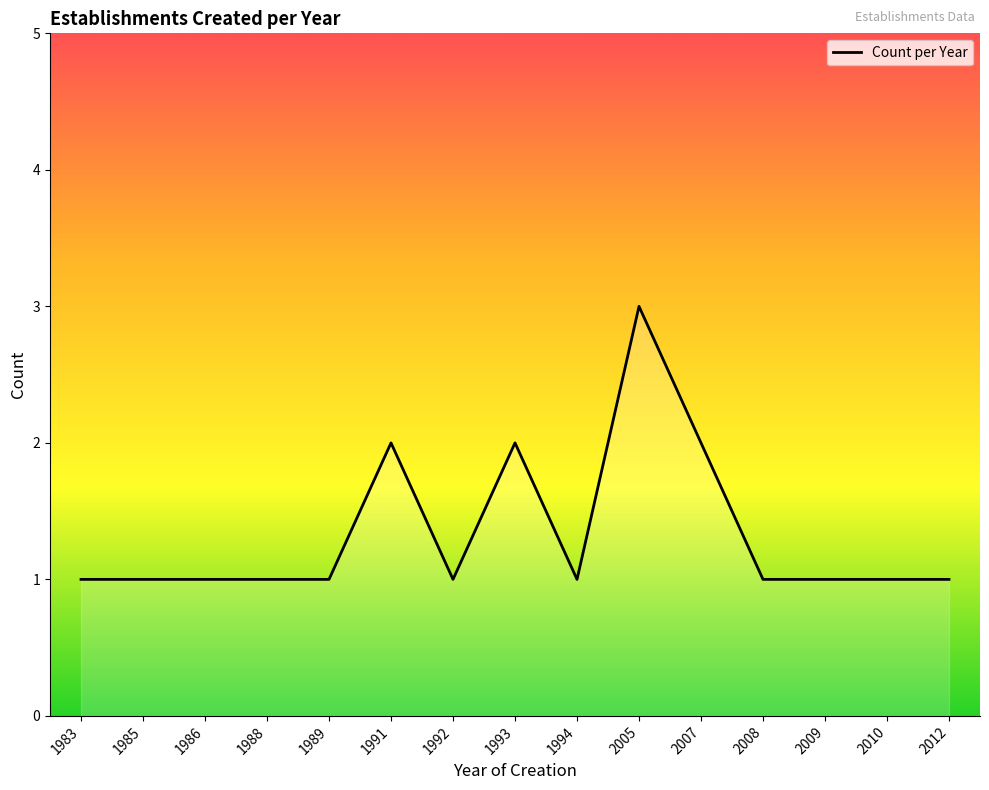

The chart shows a value of 1 at 1988. True or false?

True